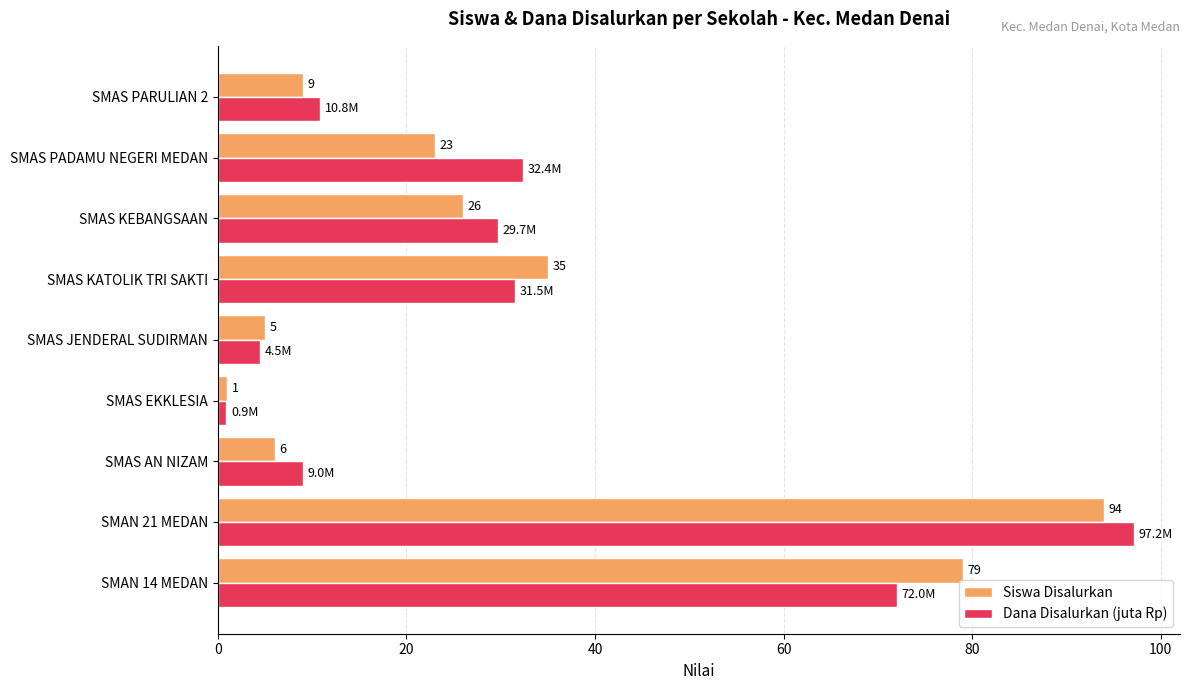

What is the difference between the Siswa Disalurkan values at SMAN 21 MEDAN and SMAN 14 MEDAN?

15.0